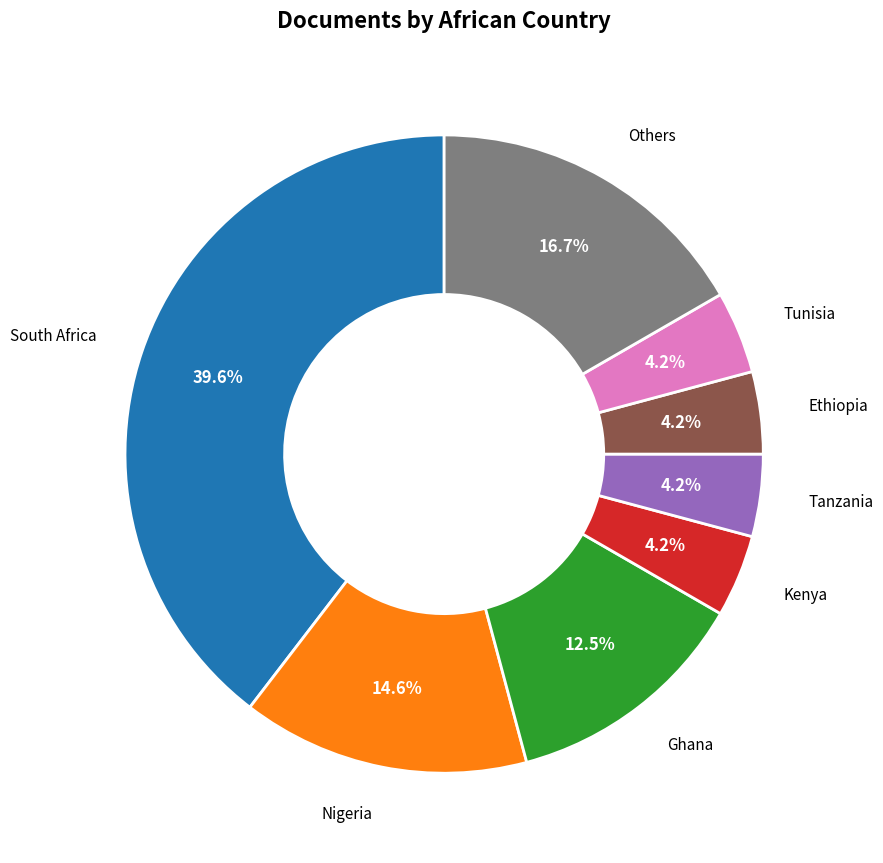

Does any single category account for the majority?

No